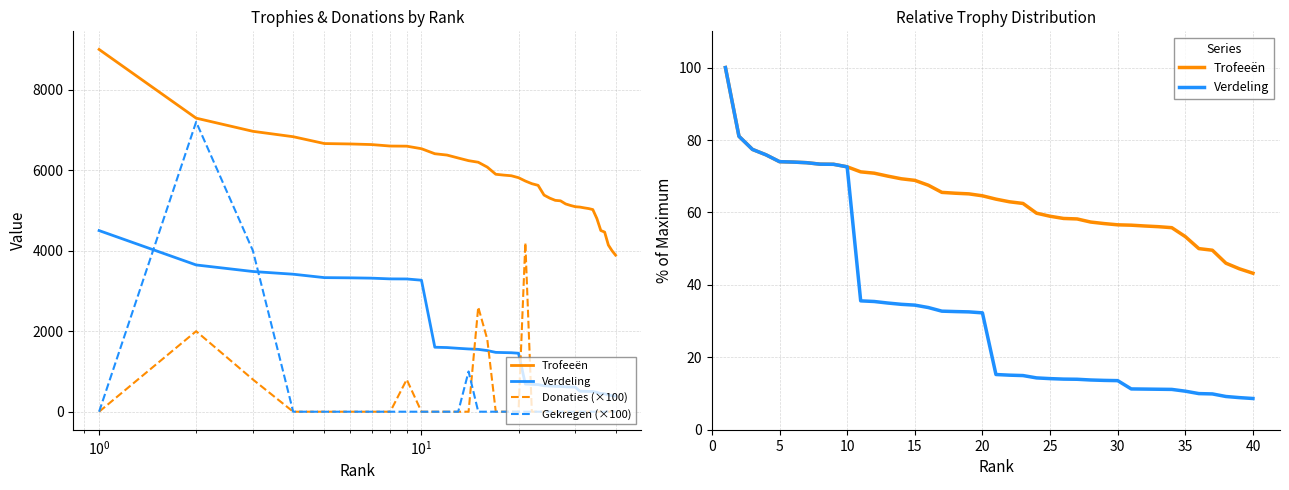

What is the difference between the maximum and minimum values in the Donaties (×100) series?

4200.0